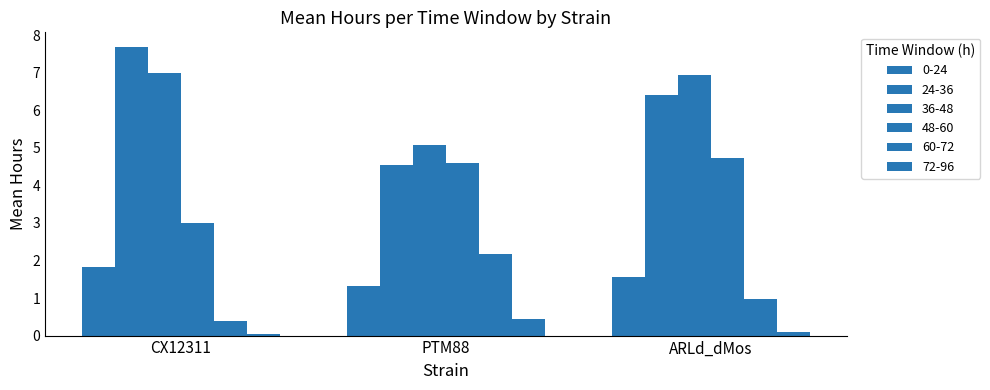

List the series in order of their peak value, lowest first.

72-96, 0-24, 60-72, 48-60, 36-48, 24-36